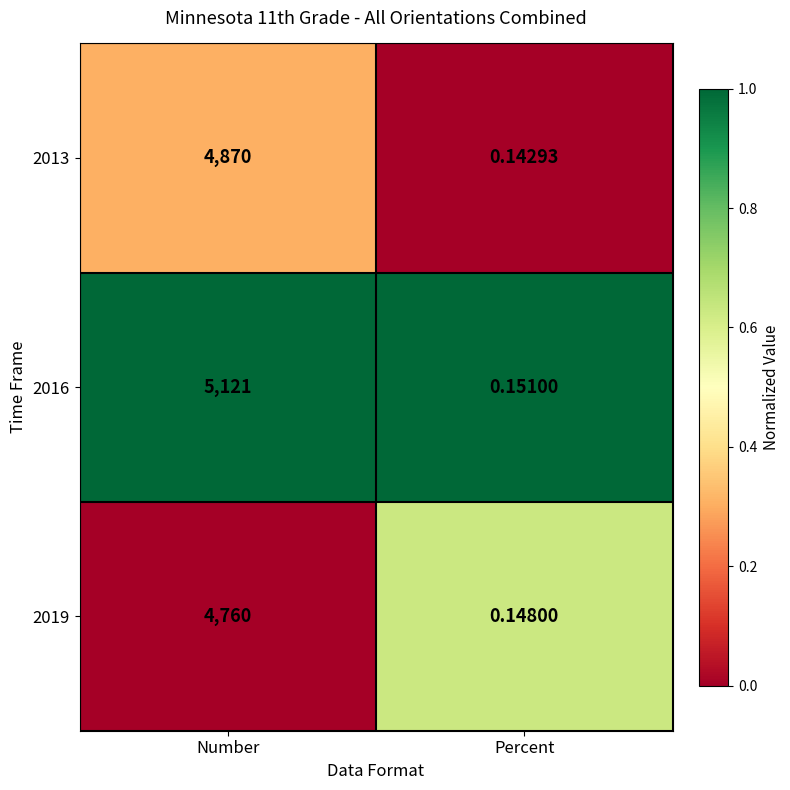

Rank the categories by 2013 value from lowest to highest.

Percent, Number